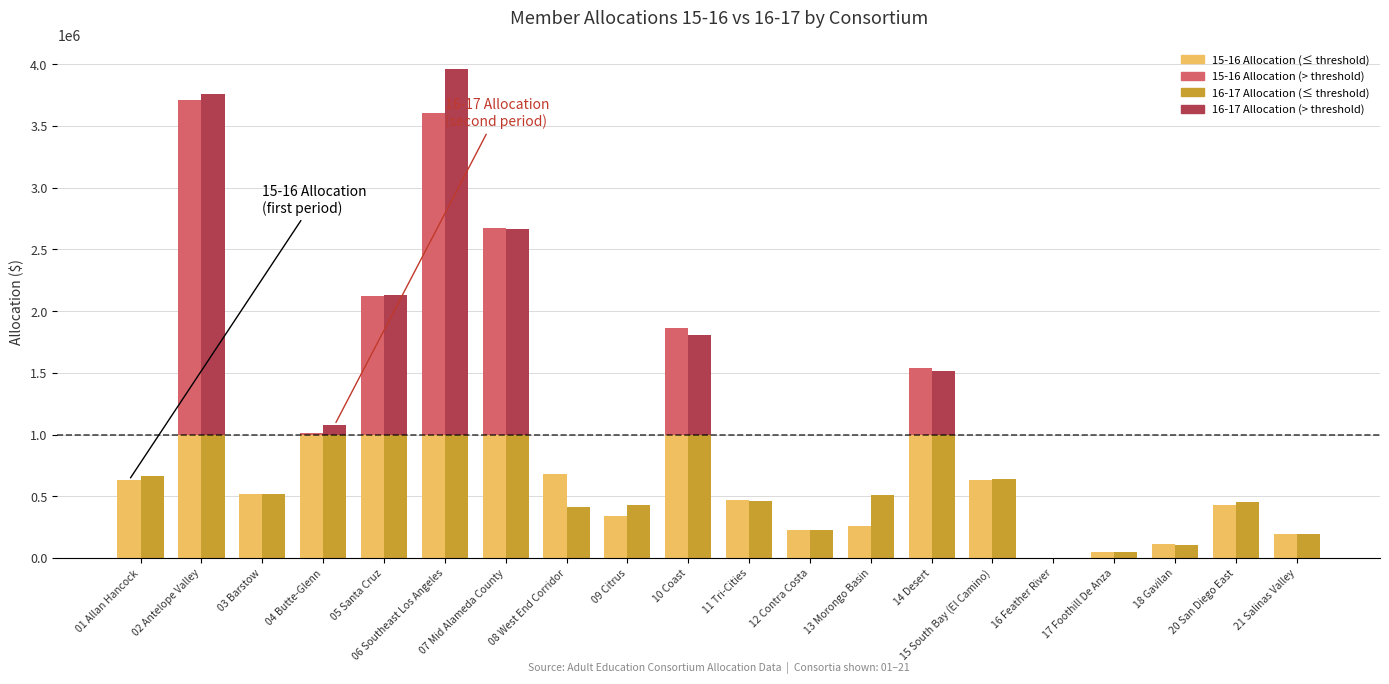

Is it true that 15-16 Allocation (above threshold) equals -848415 at 20 San Diego East?

False